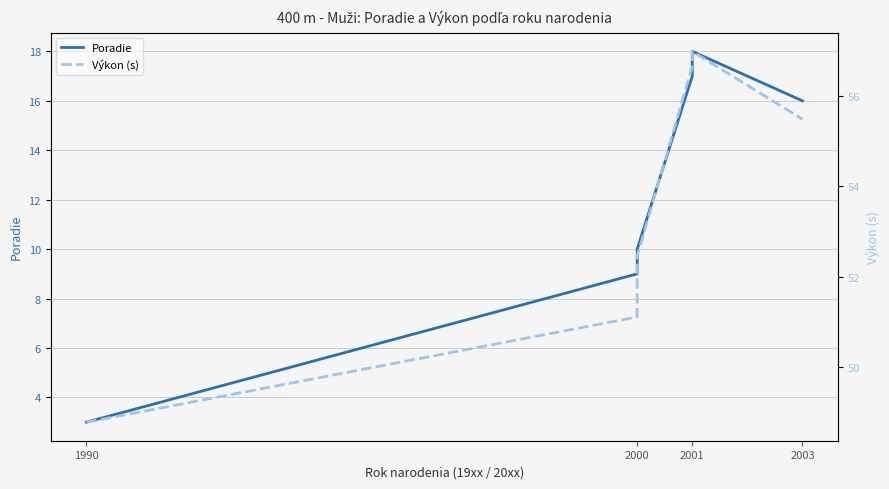

What is the lowest value of the Poradie series?

3.0